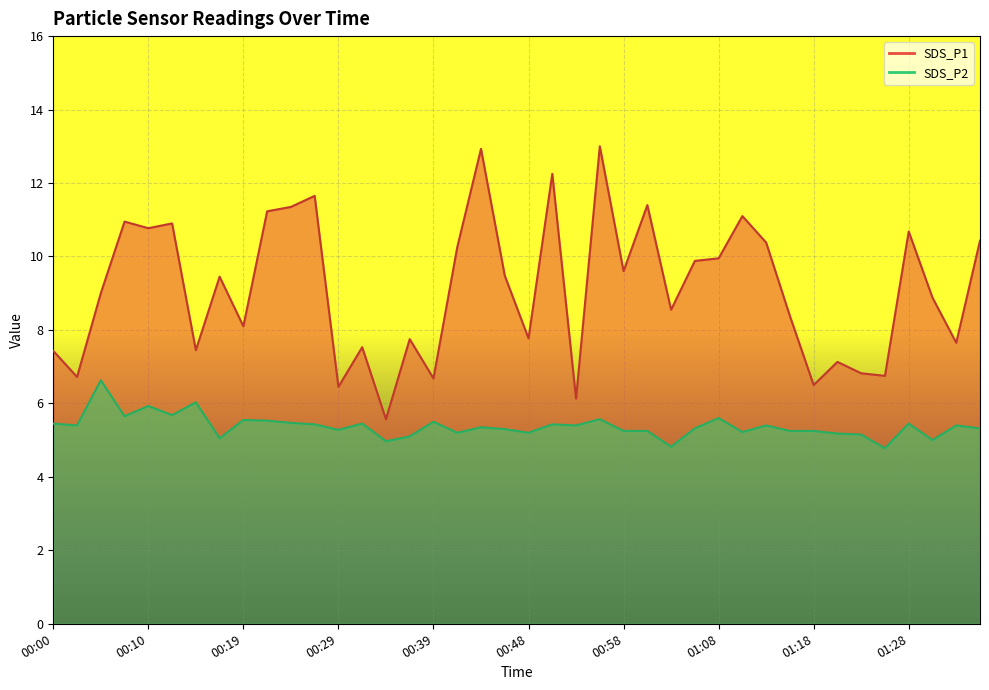

Rank the categories by SDS_P2 value from lowest to highest.

01:25, 01:03, 00:34, 01:31, 00:17, 00:36, 01:23, 01:21, 00:41, 00:48, 01:10, 00:58, 01:01, 01:15, 01:18, 00:29, 00:46, 01:05, 01:35, 00:44, 00:02, 00:53, 01:13, 01:33, 00:27, 00:51, 00:00, 00:31, 01:28, 00:24, 00:39, 00:22, 00:19, 00:56, 01:08, 00:07, 00:12, 00:10, 00:14, 00:05